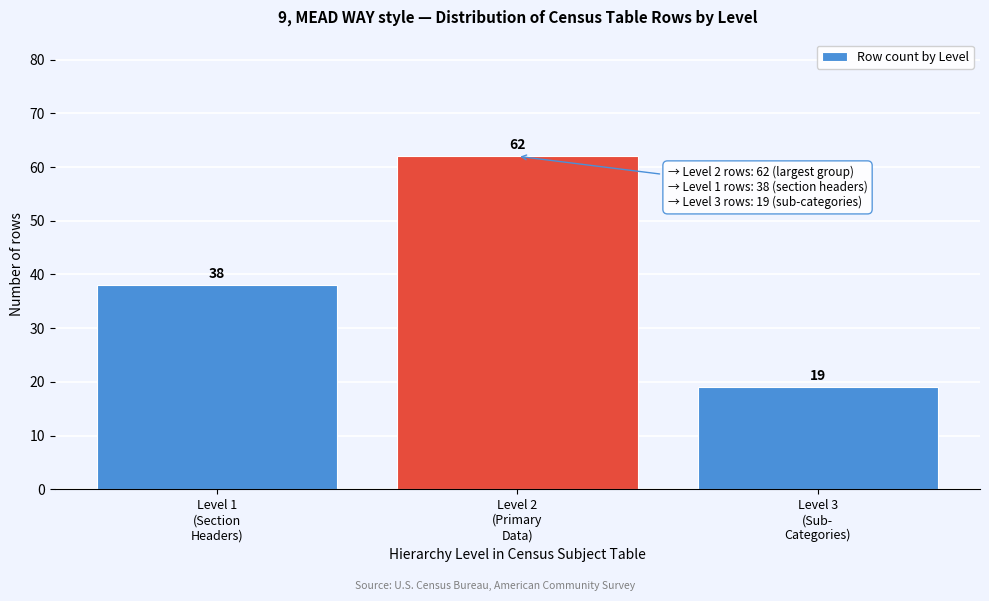

Reading left to right, extract all data points from this chart.

38	62	19